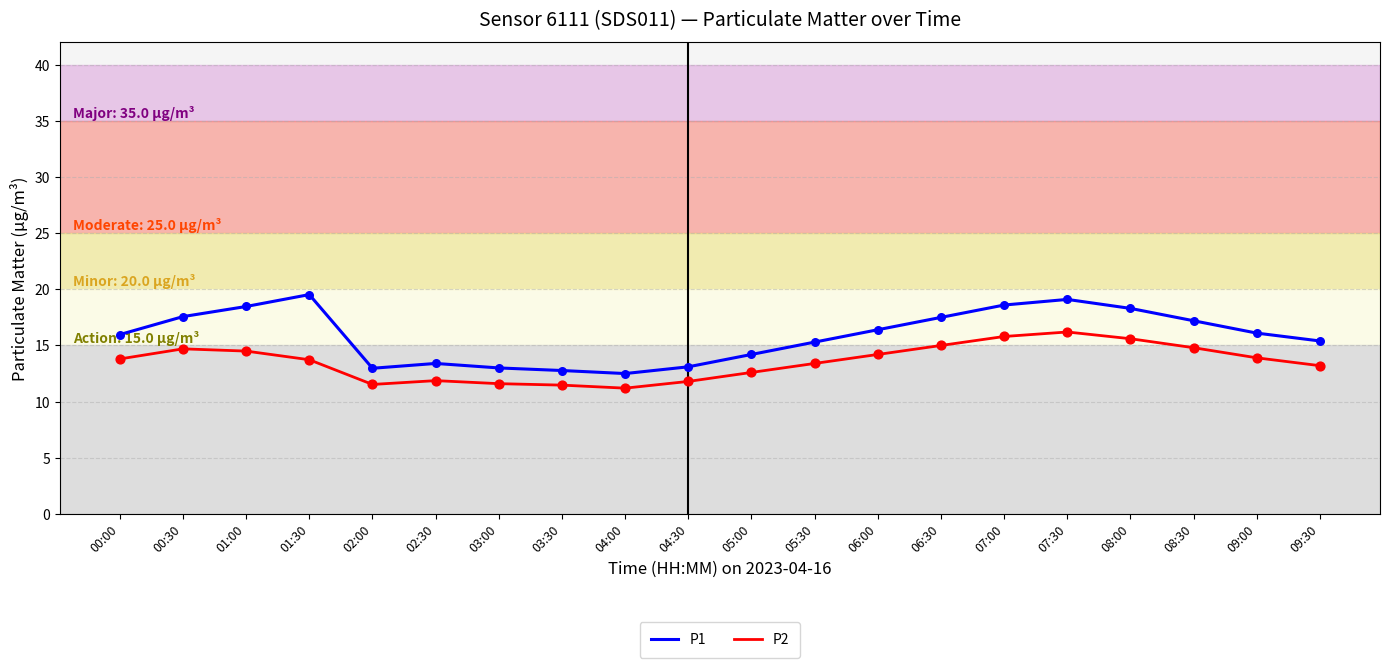

What is the total value across all series at 07:30?

35.3